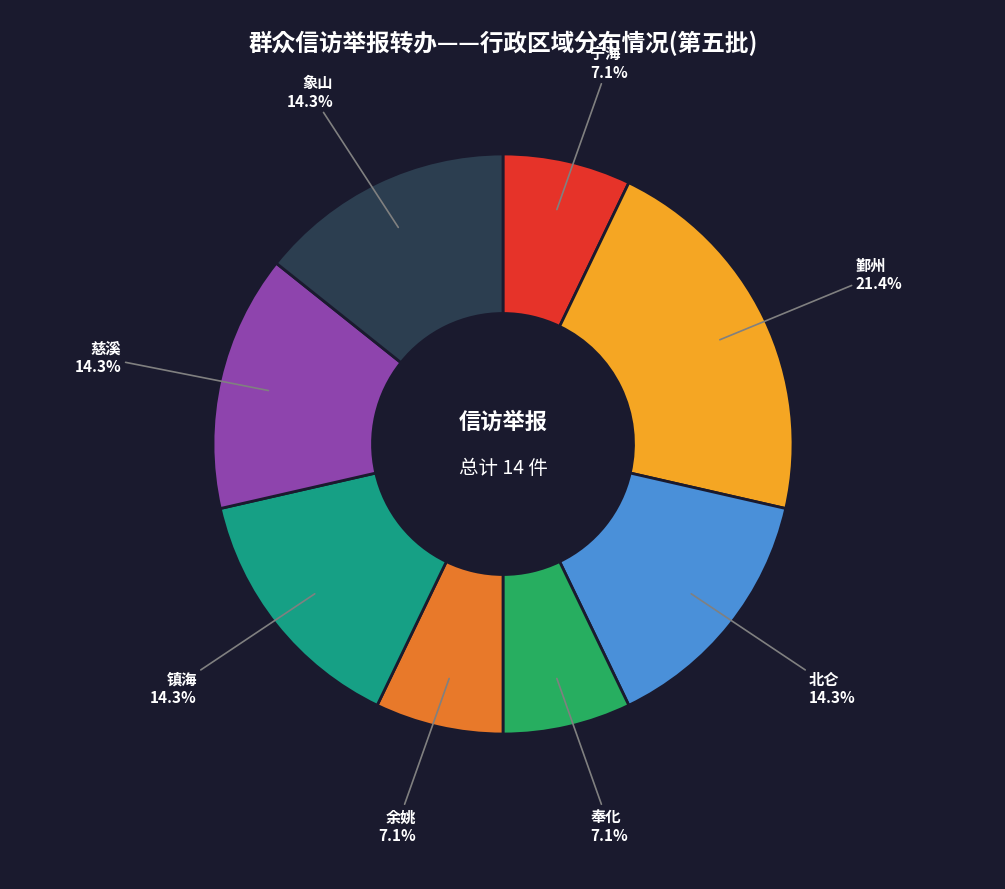

Does any single category account for the majority?

No